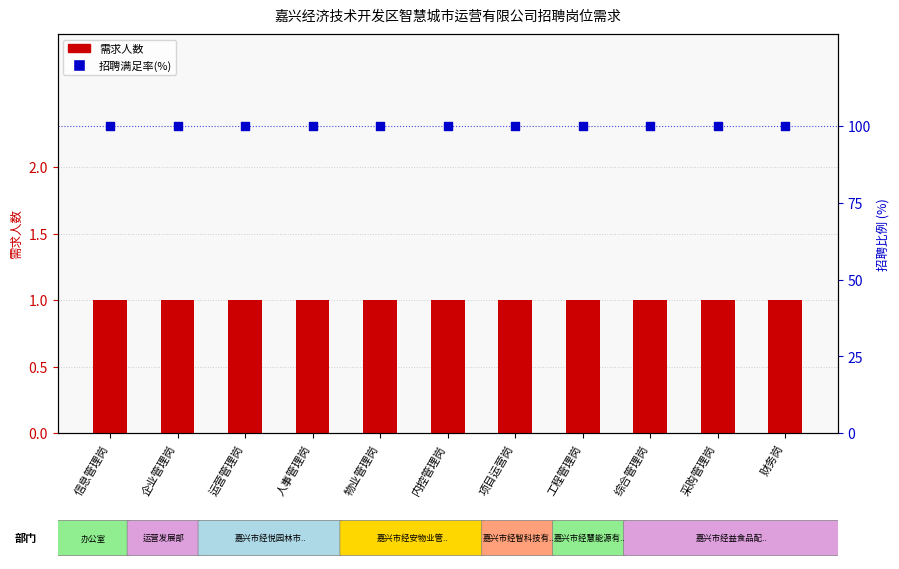

At which category is the sum across all series the highest?

信息管理岗